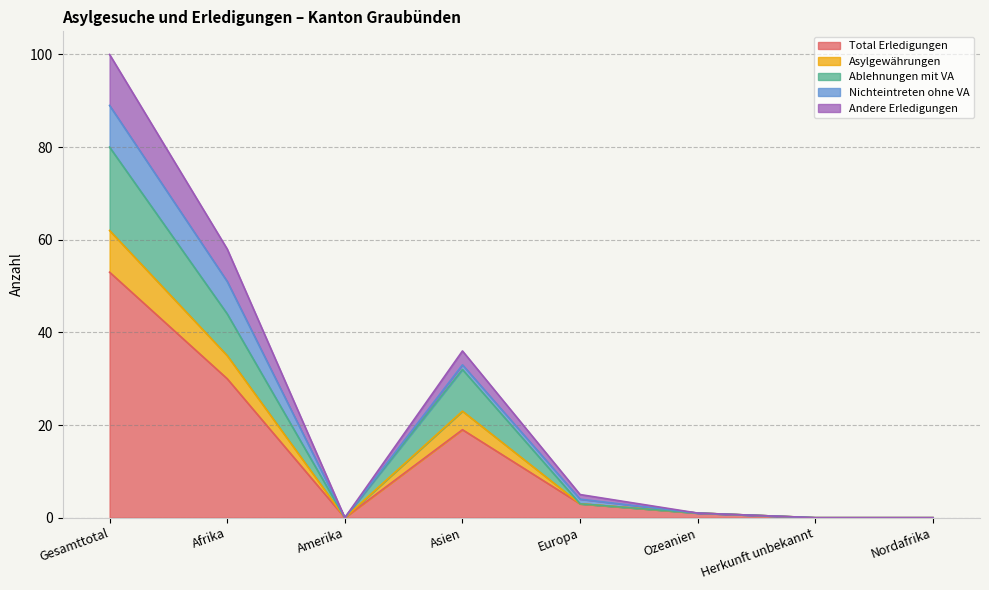

True or false: Total Erledigungen has a value of 53 at Gesamttotal.

True